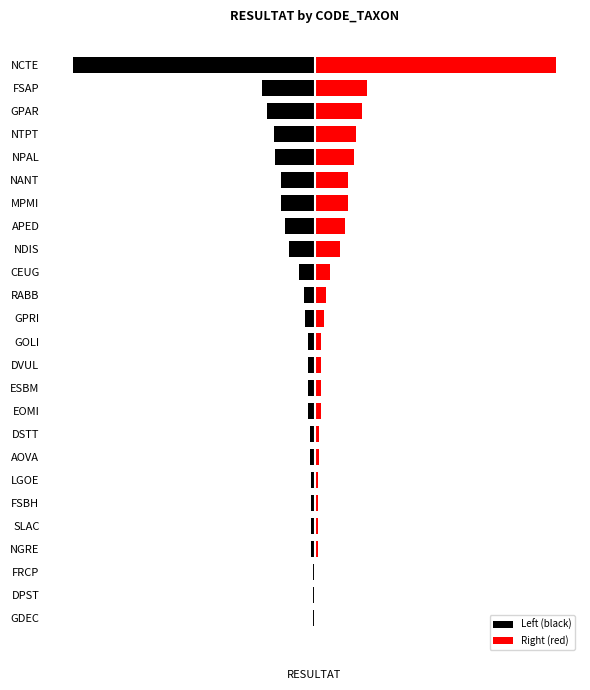

What is the minimum value shown in the chart?

-76.5